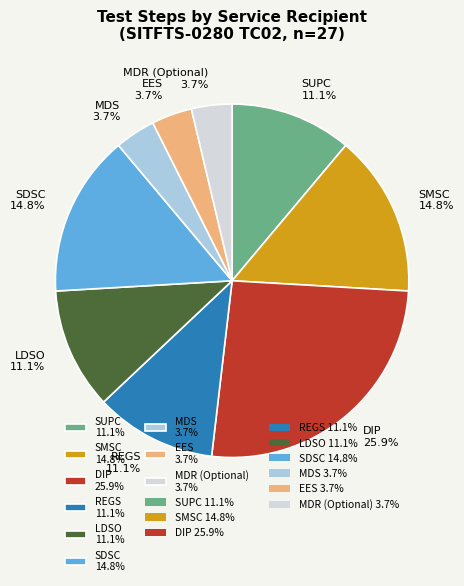

What percentage do MDR (Optional) 3.7% and EES 3.7% together represent?

7.4%